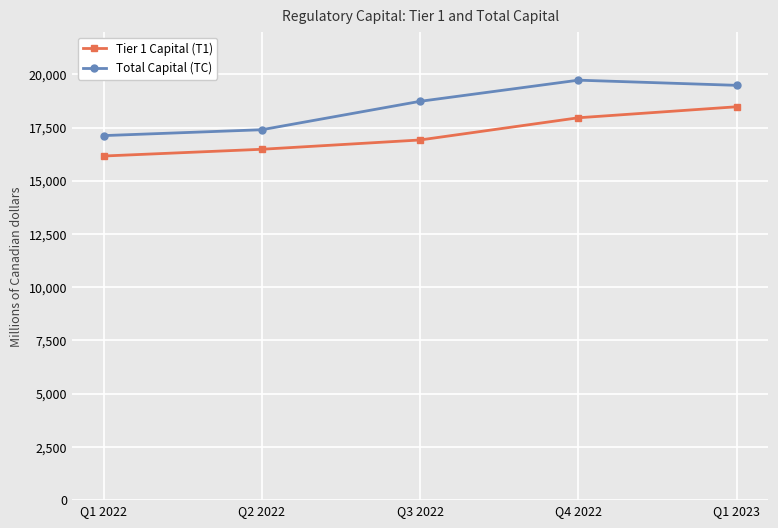

True or false: Tier 1 Capital (T1) and Total Capital (TC) intersect in this chart.

False